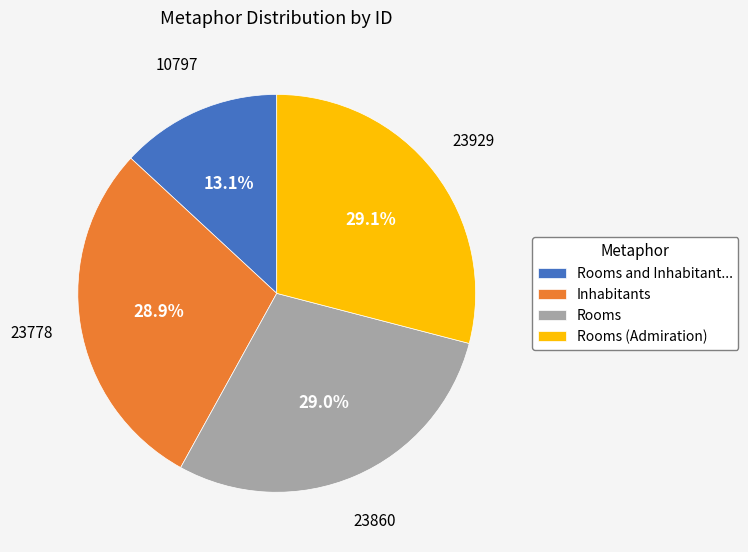

What is the ratio of the value at Rooms (Admiration) to the value at Rooms and Inhabitant...?

2.2